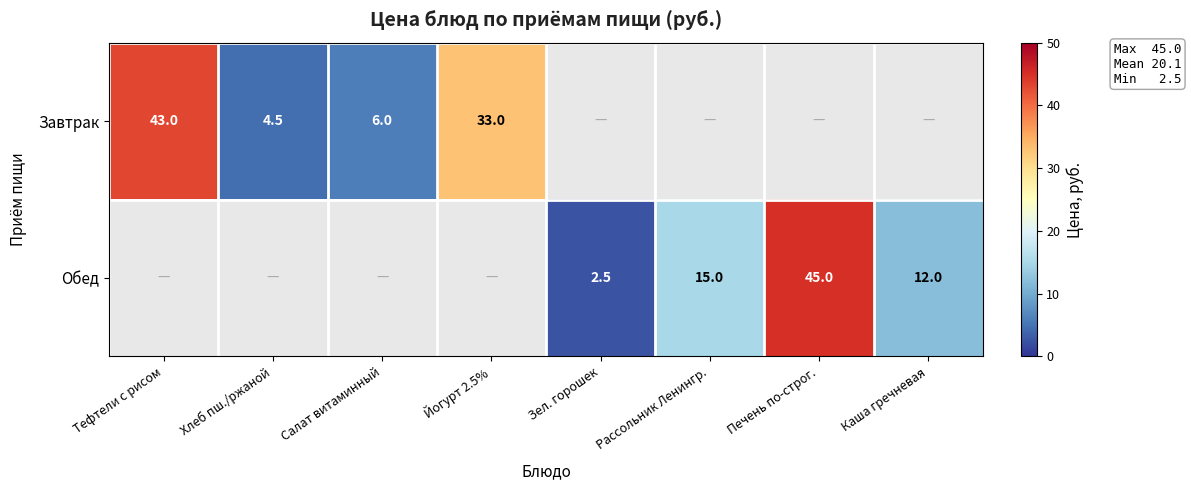

True or false: Завтрак has a value of 56.0 at Йогурт 2.5%.

False